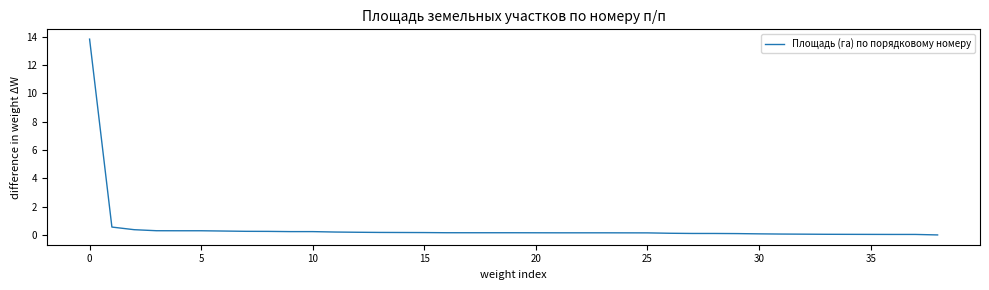

How many categories are shown in the chart?

39